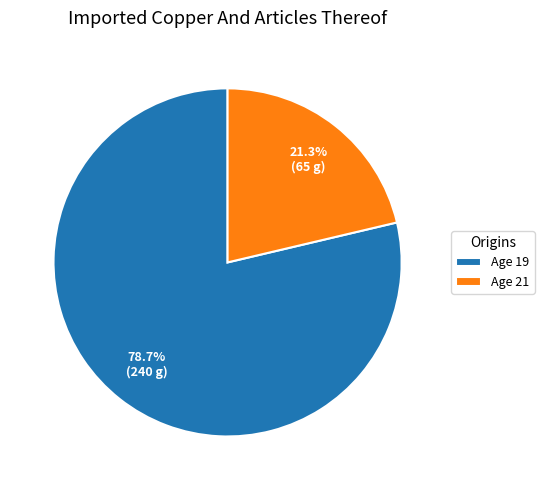

Is there any slice that represents more than half of the pie?

Yes